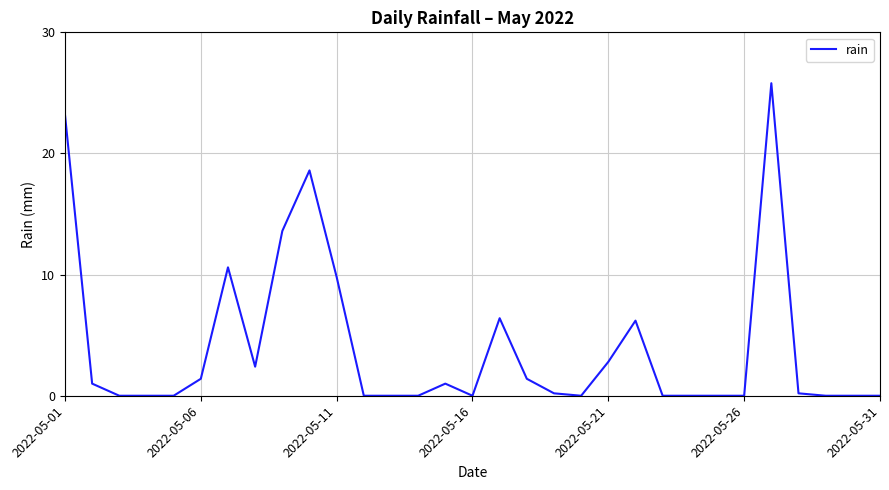

What is the greatest value displayed?

25.8